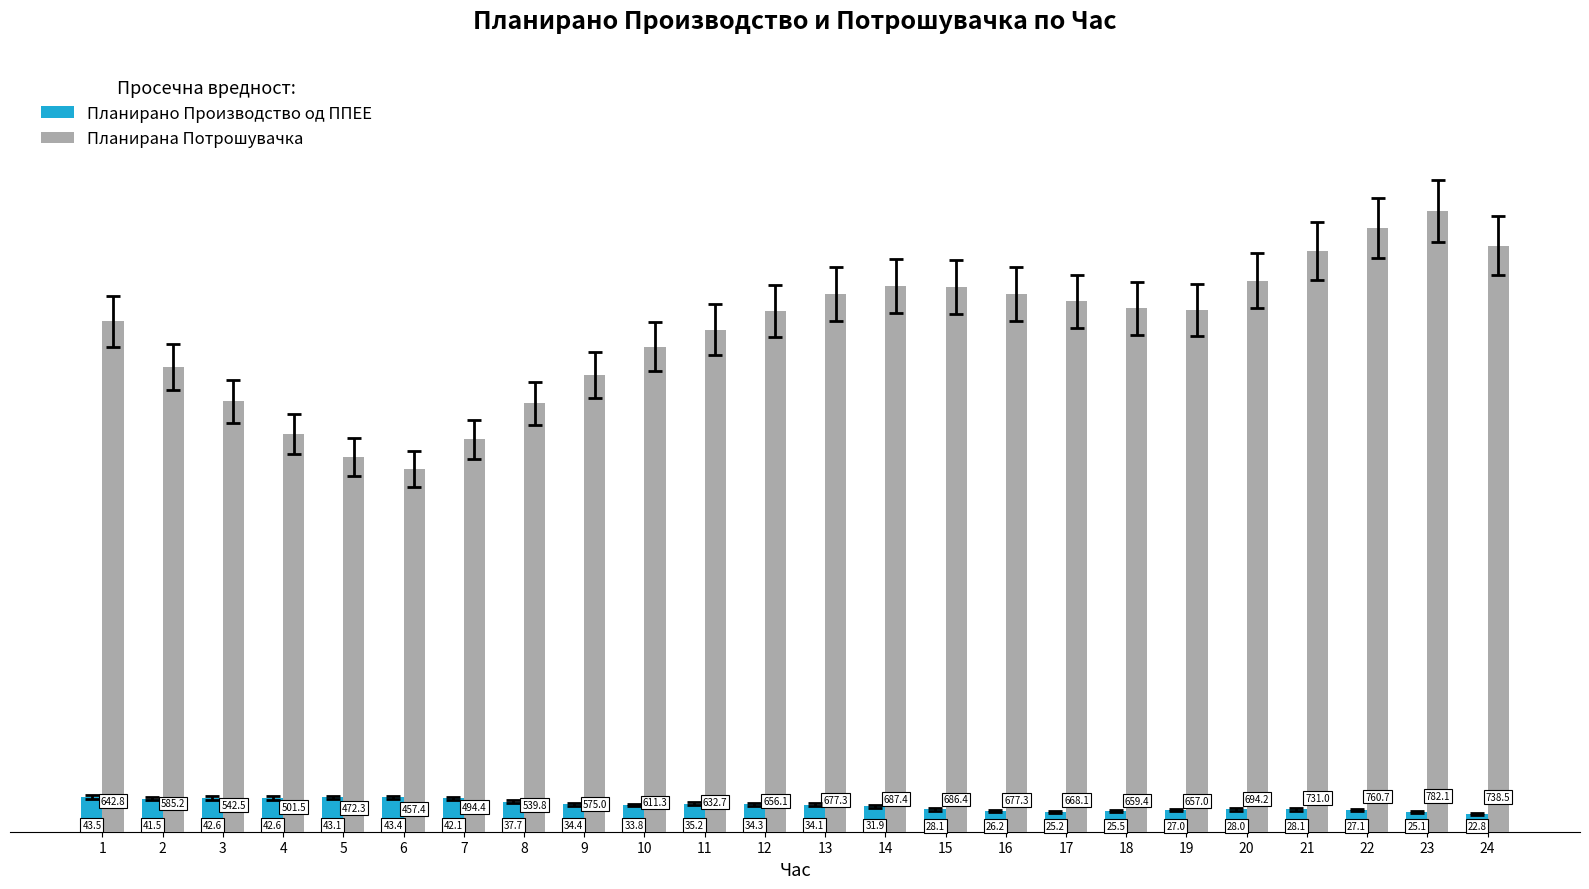

Which series has the largest total across all categories?

Планирана Потрошувачка